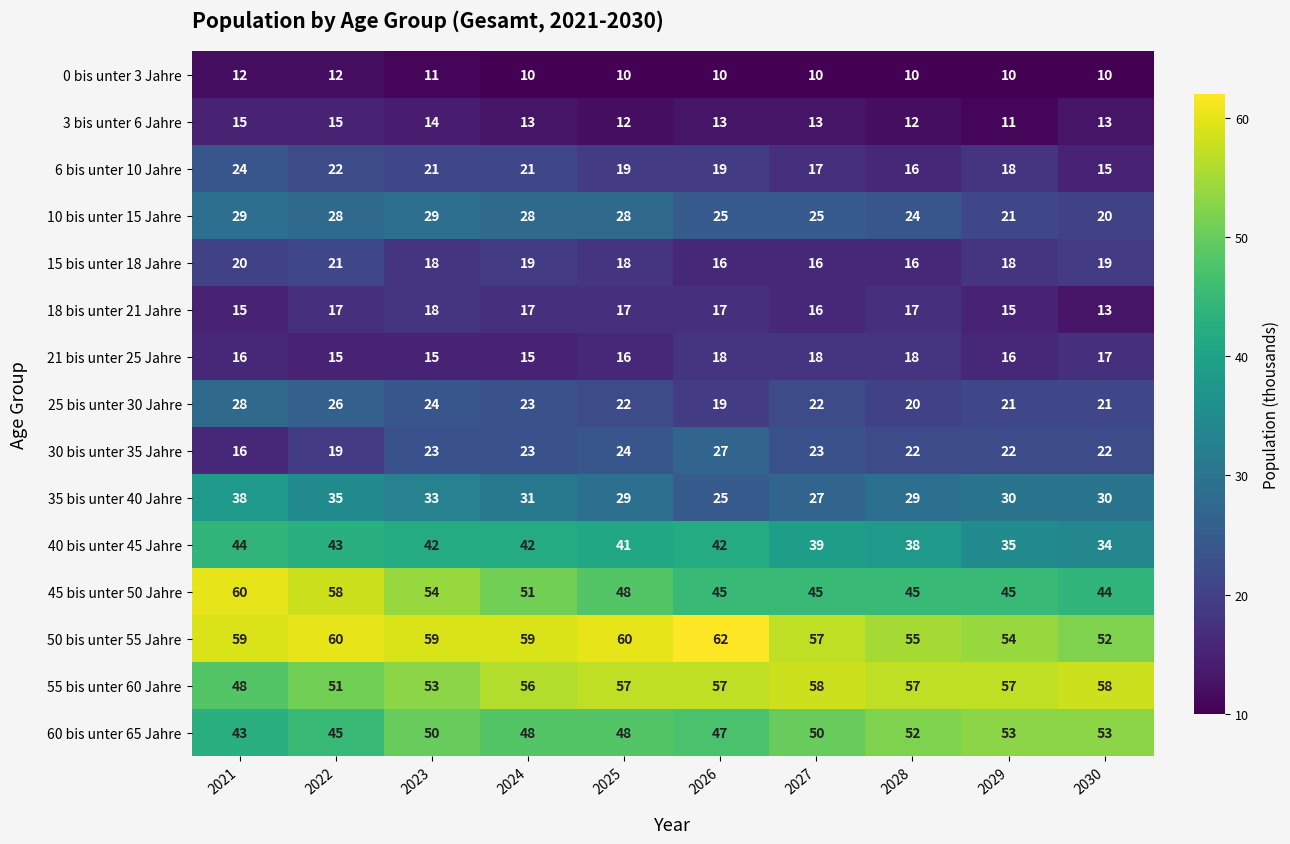

What is the approximate value of 25 bis unter 30 Jahre at 2023?

24